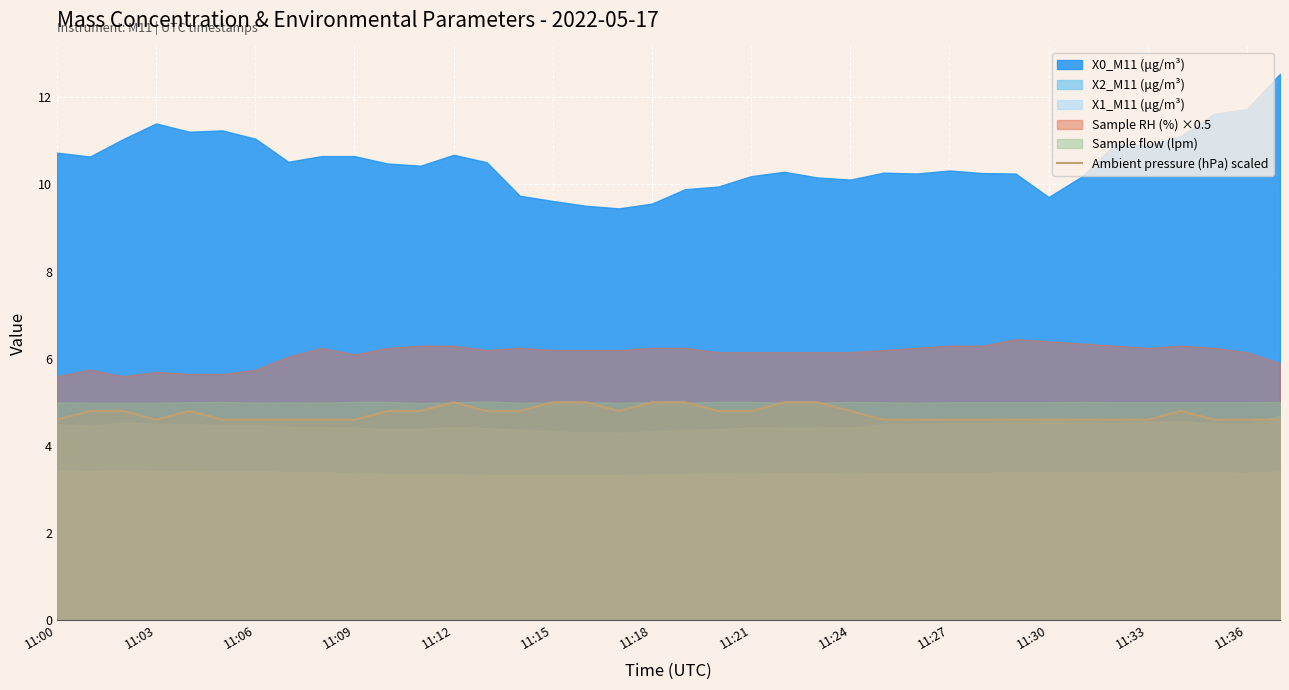

What is the lowest value of the Ambient pressure (hPa) scaled series?

4.6